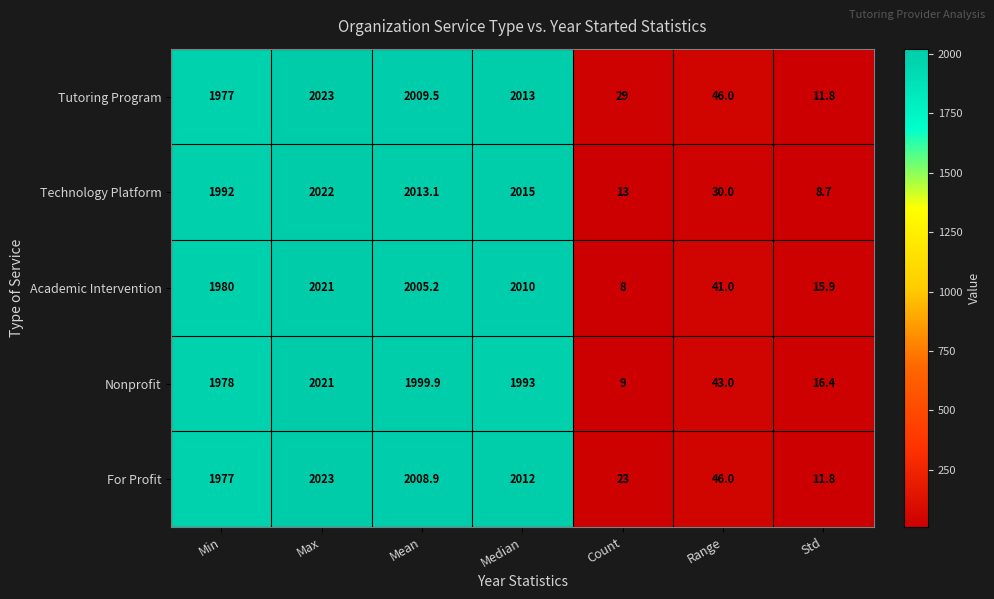

What is the sum of all Technology Platform values?

8093.8